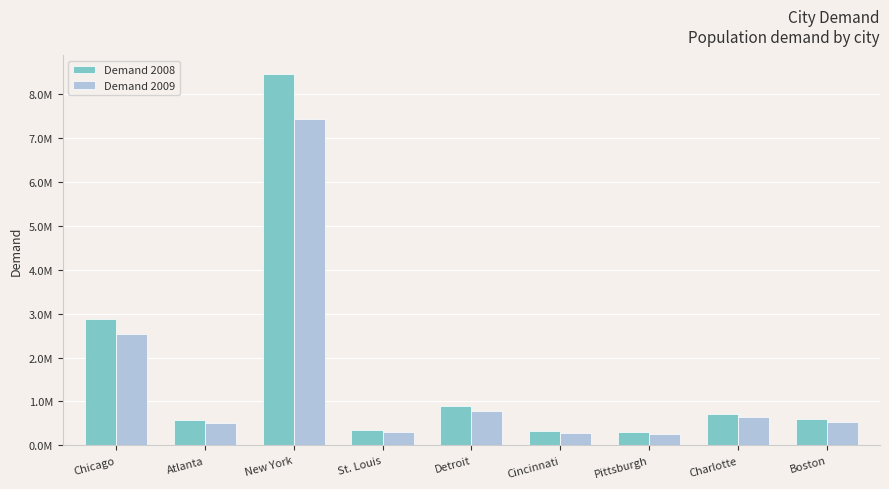

Reading left to right, list all the values displayed in this chart.

Demand 2008: Chicago=2870000	Atlanta=572000	New York=8450000	St. Louis=350000	Detroit=901000	Cincinnati=333000	Pittsburgh=306000	Charlotte=723000	Boston=610000
Demand 2009: Chicago=2525600	Atlanta=503360	New York=7436000	St. Louis=308000	Detroit=792880	Cincinnati=293040	Pittsburgh=269280	Charlotte=636240	Boston=536800